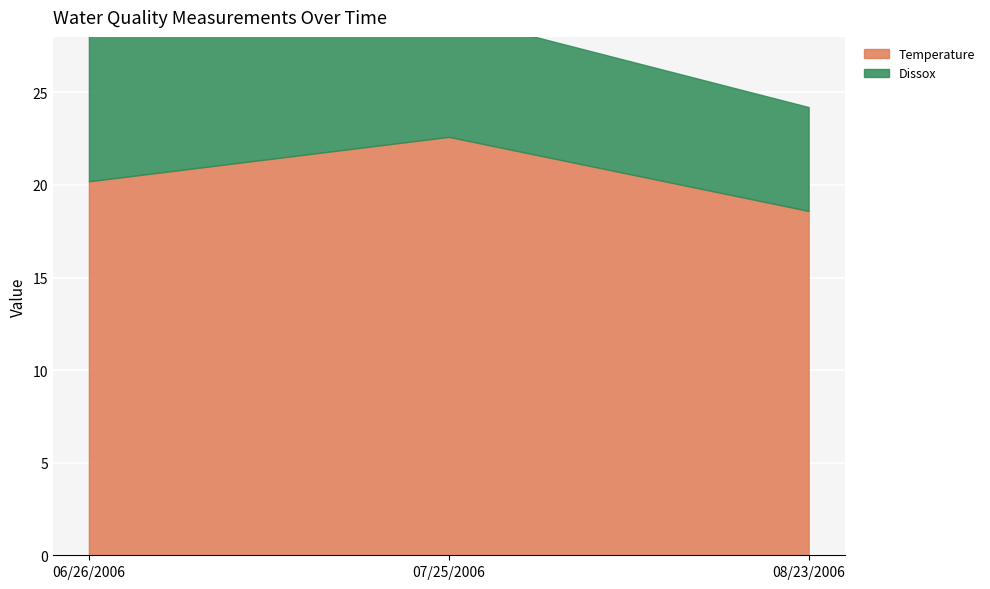

True or false: Temperature has a value of 13.6 at 07/25/2006.

False